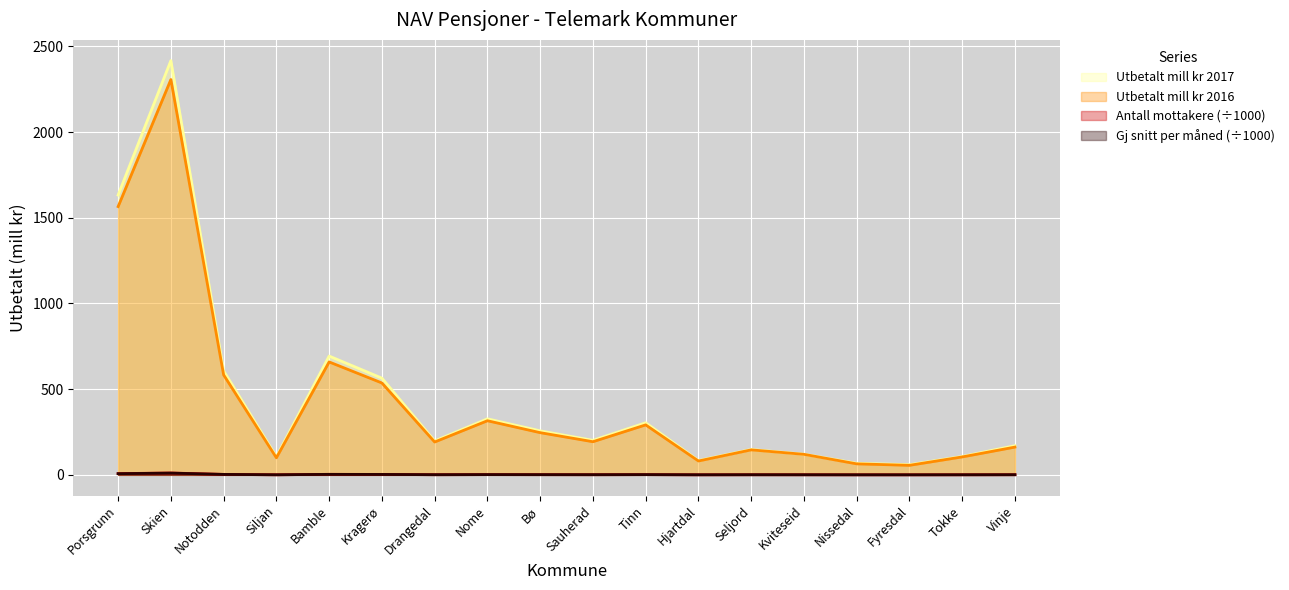

Which series has the largest range (max minus min)?

Utbetalt mill kr 2017